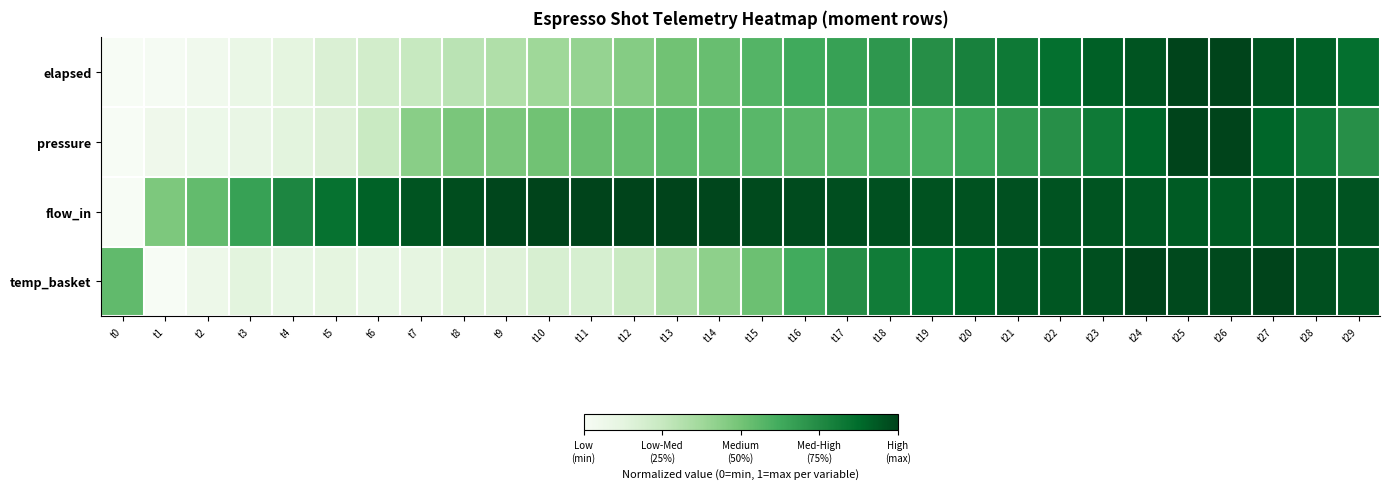

How many categories are shown in the chart?

30